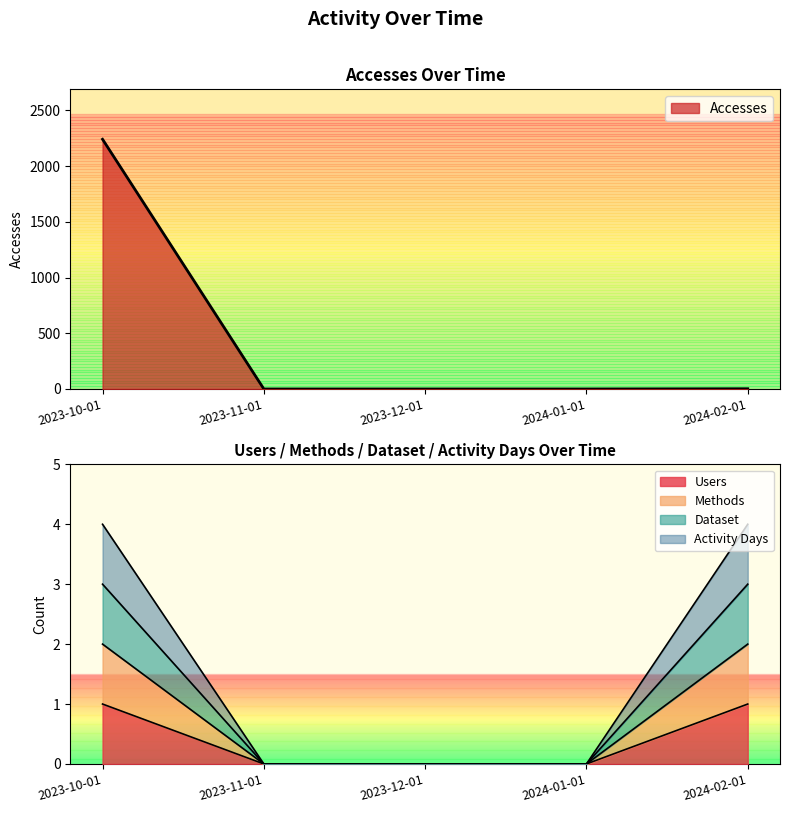

How many lines are shown in the chart?

5